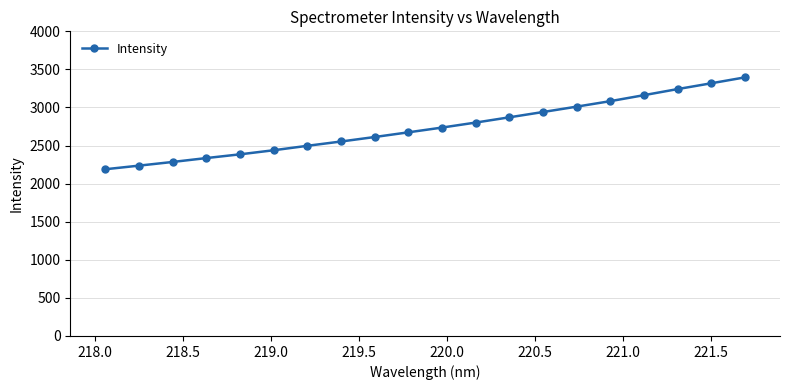

What is the sum of all values?

54770.1